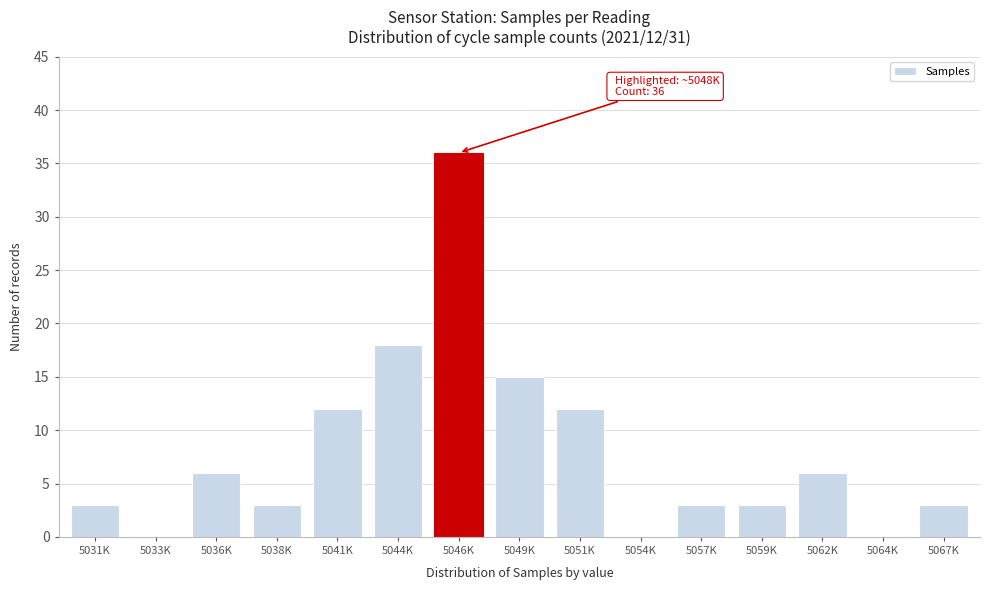

Reading right to left, extract all data points from this chart.

5067K=3	5064K=0	5062K=6	5059K=3	5057K=3	5054K=0	5051K=12	5049K=15	5046K=36	5044K=18	5041K=12	5038K=3	5036K=6	5033K=0	5031K=3